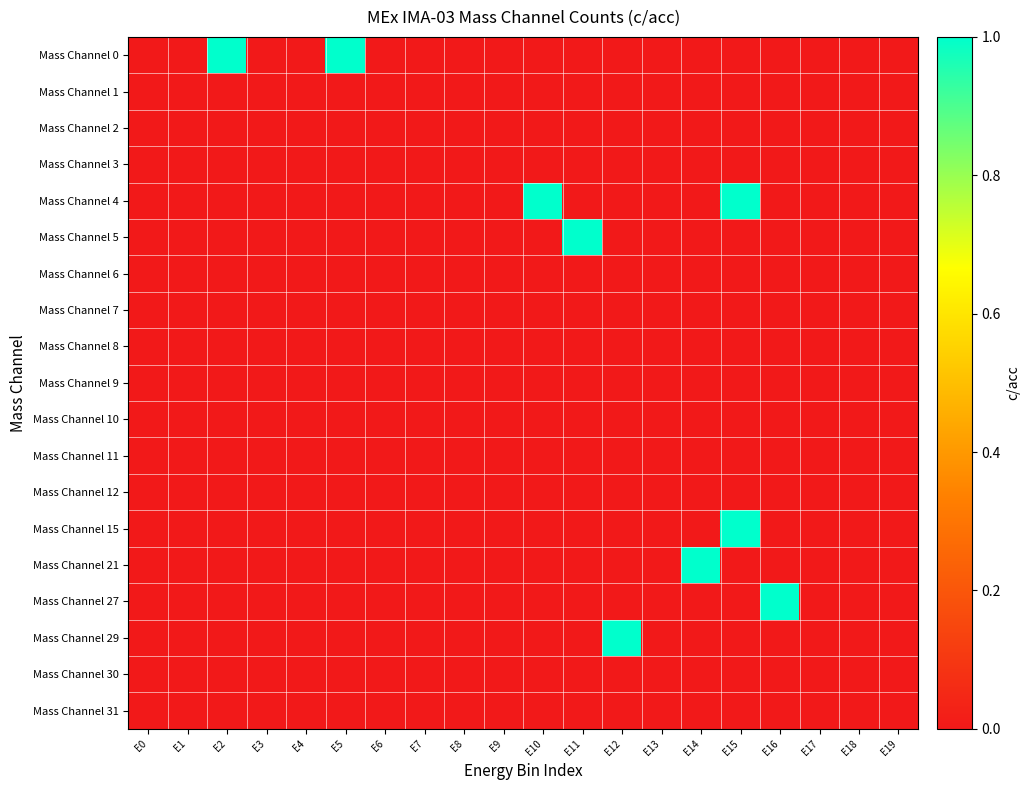

Which category has the lowest value across all series?

E0